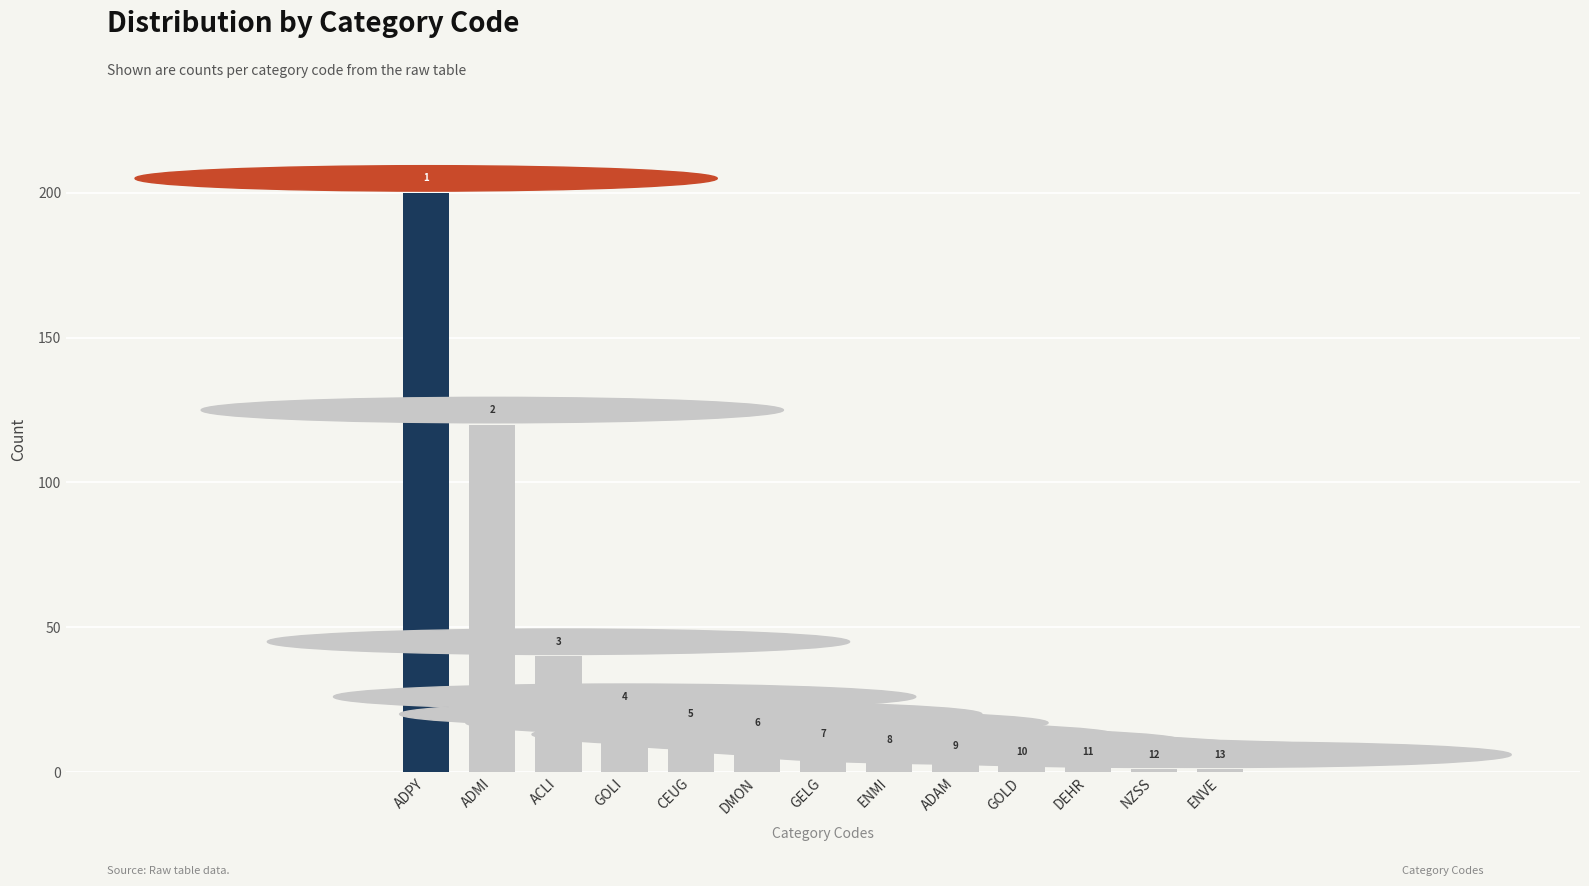

Are the bars horizontal?

No